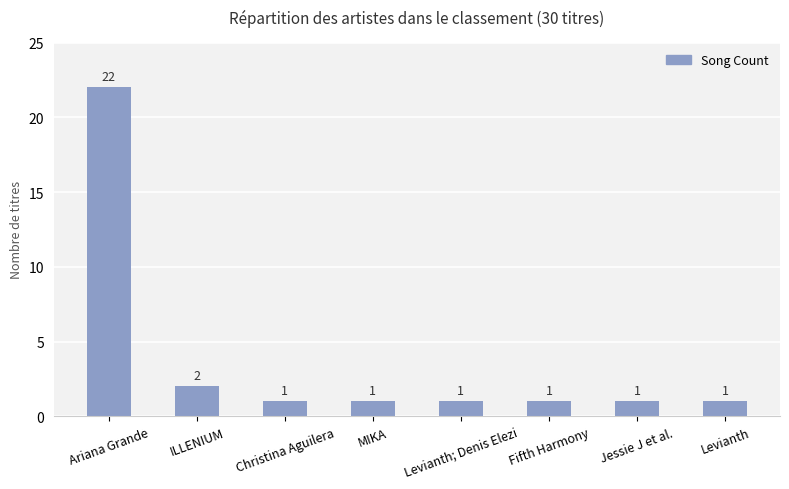

What is the maximum value shown in the chart?

22